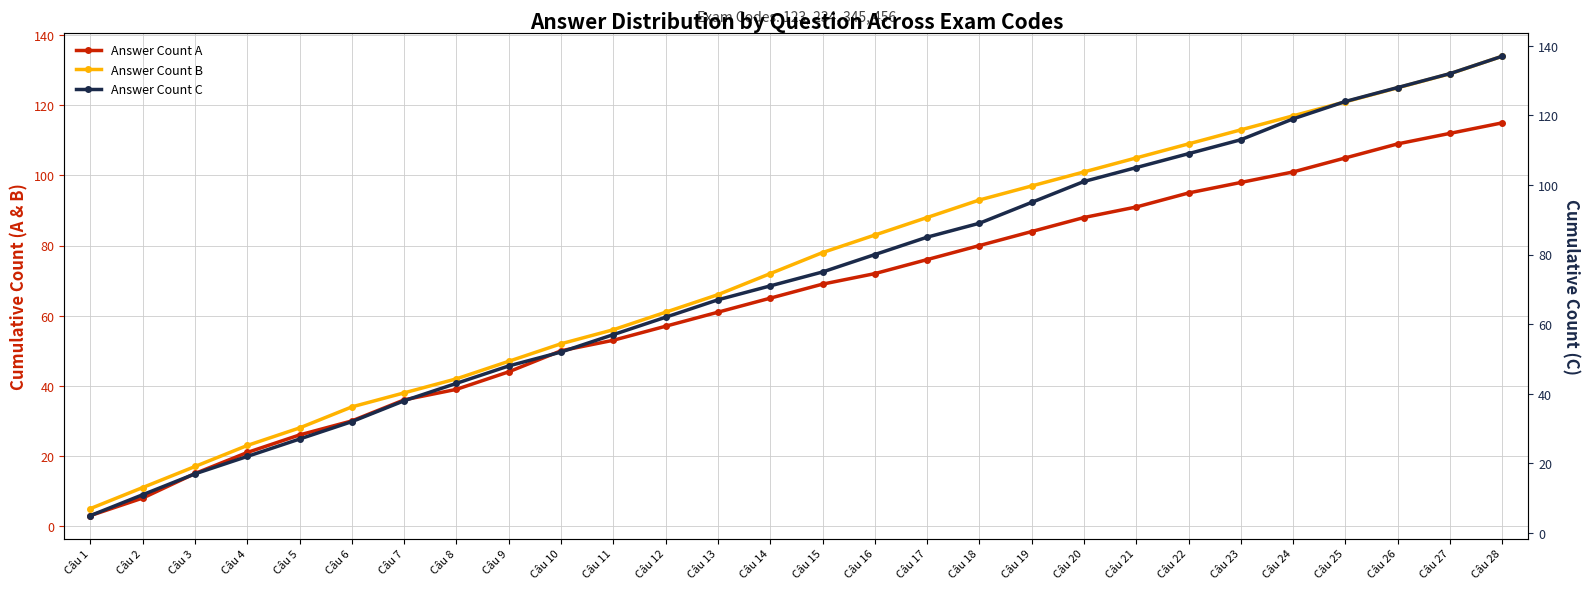

True or false: Answer Count B has more than 2 interior local peaks.

False